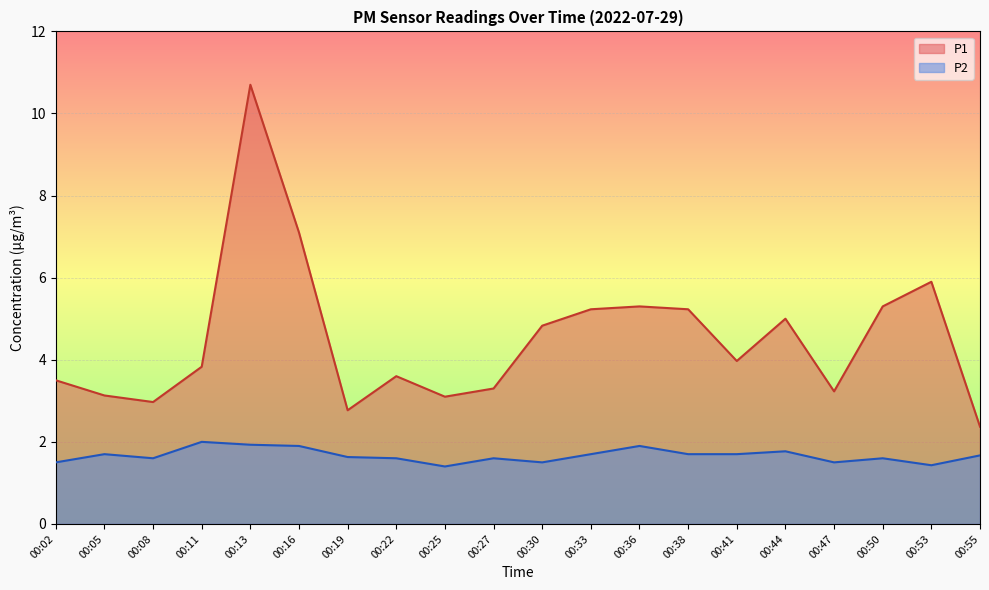

Where is the first local maximum for P2?

00:05